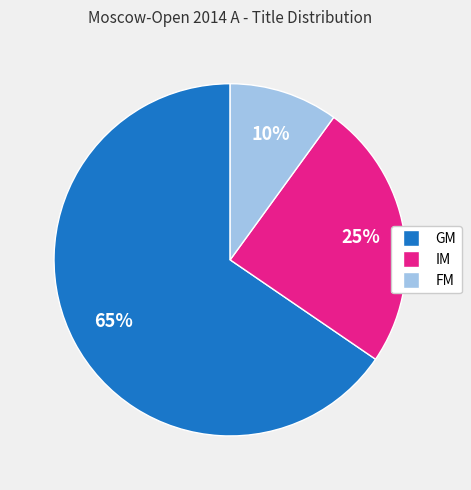

Rank the categories by value from lowest to highest.

FM, IM, GM